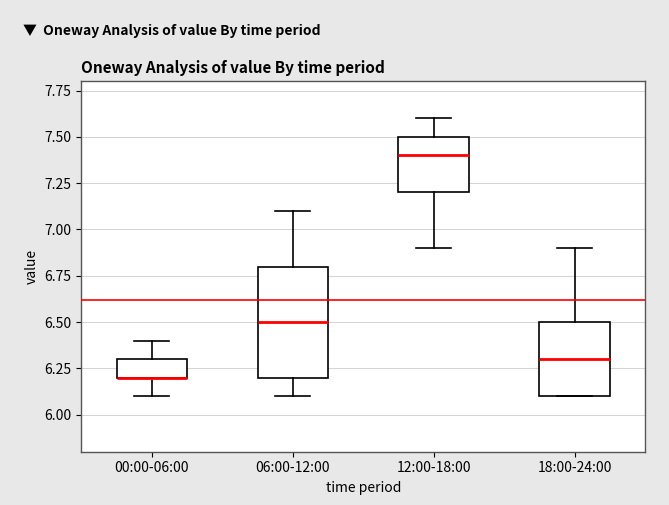

Reading left to right, read every box against the y-axis: the position of its median line, the range the box covers, and the ends of its whiskers. The values are not printed on the chart, so give them approximately, as read against the axis.

00:00-06:00: median 6.2 (drawn on the box's lower edge), box 6.2 to 6.3, whiskers 6.1 to 6.4
06:00-12:00: median 6.5, box 6.2 to 6.8, whiskers 6.1 to 7.1
12:00-18:00: median 7.4, box 7.2 to 7.5, whiskers 6.9 to 7.6
18:00-24:00: median 6.3, box 6.1 to 6.5, whiskers 6.1 to 6.9